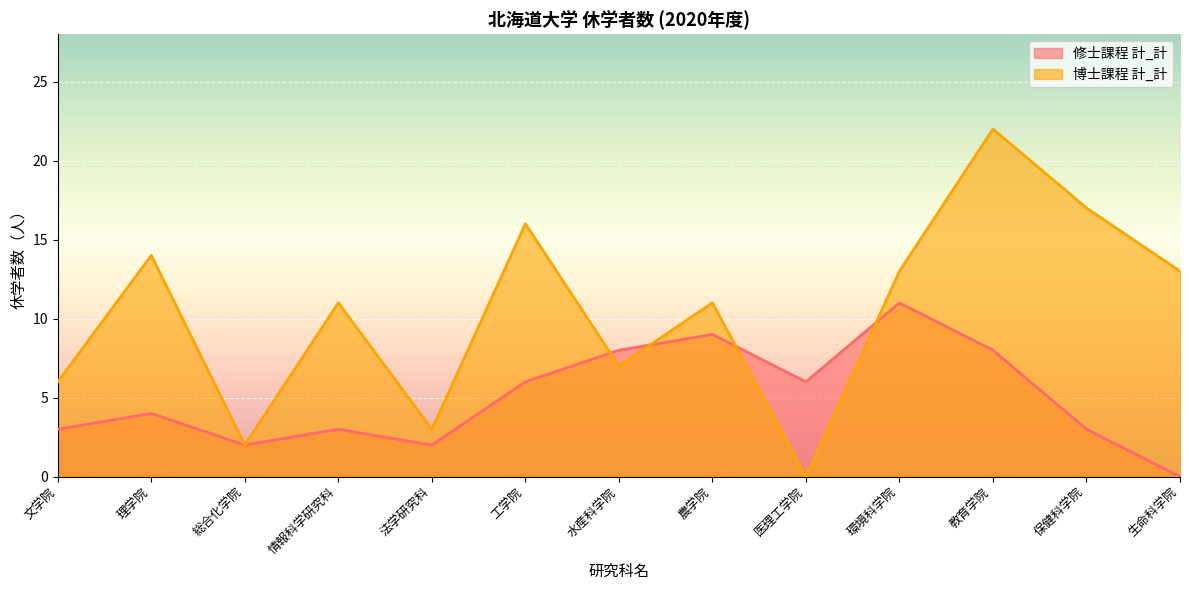

What is the value of the 修士課程 計_計 point at the 4th from the left?

3